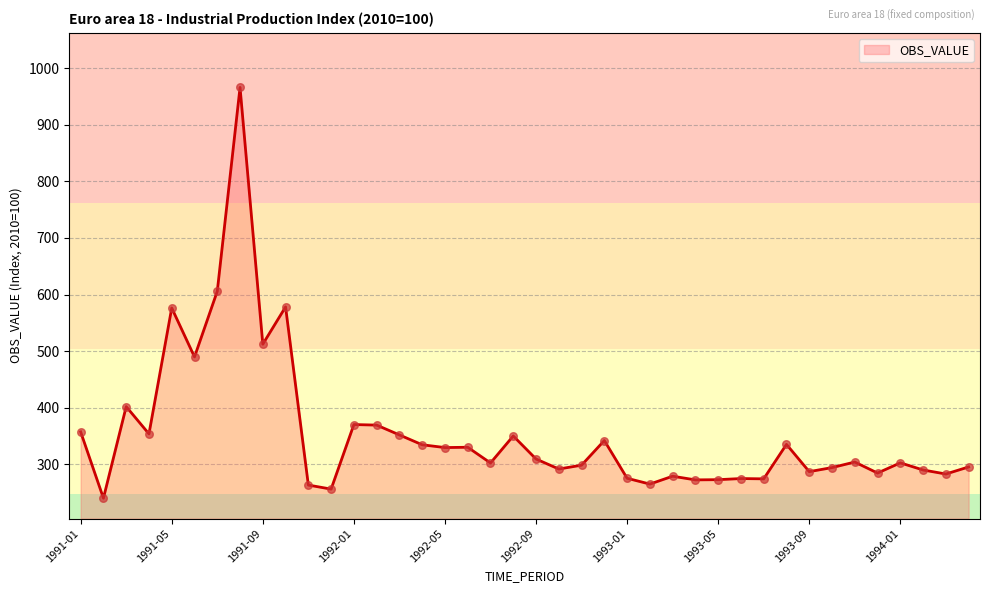

What is the difference between the maximum and minimum values?

726.1